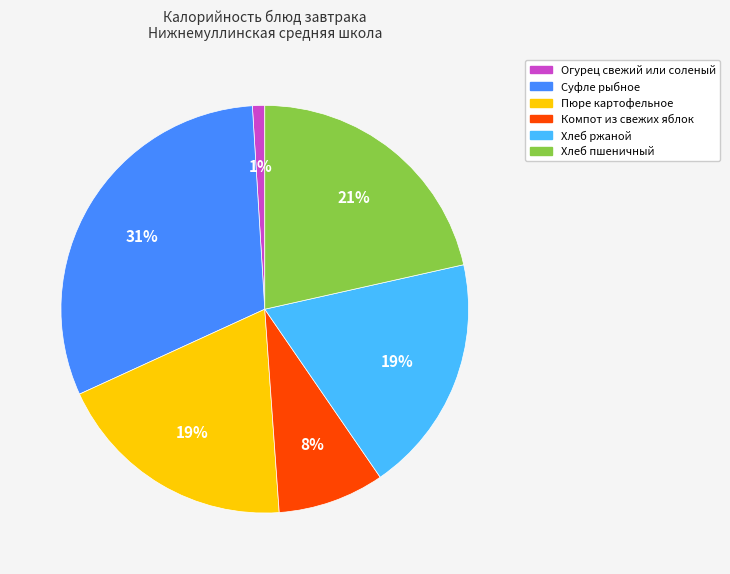

To the nearest percent, what is the difference between the largest and smallest slice percentages?

30%